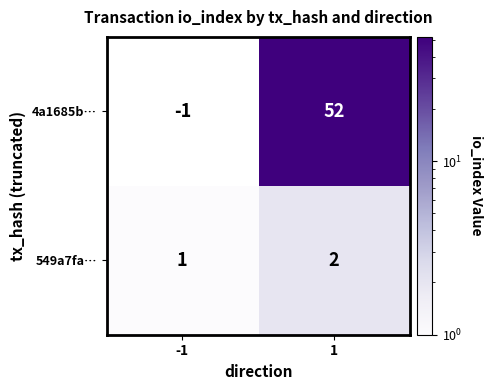

Which series has the largest total across all categories?

4a1685b…